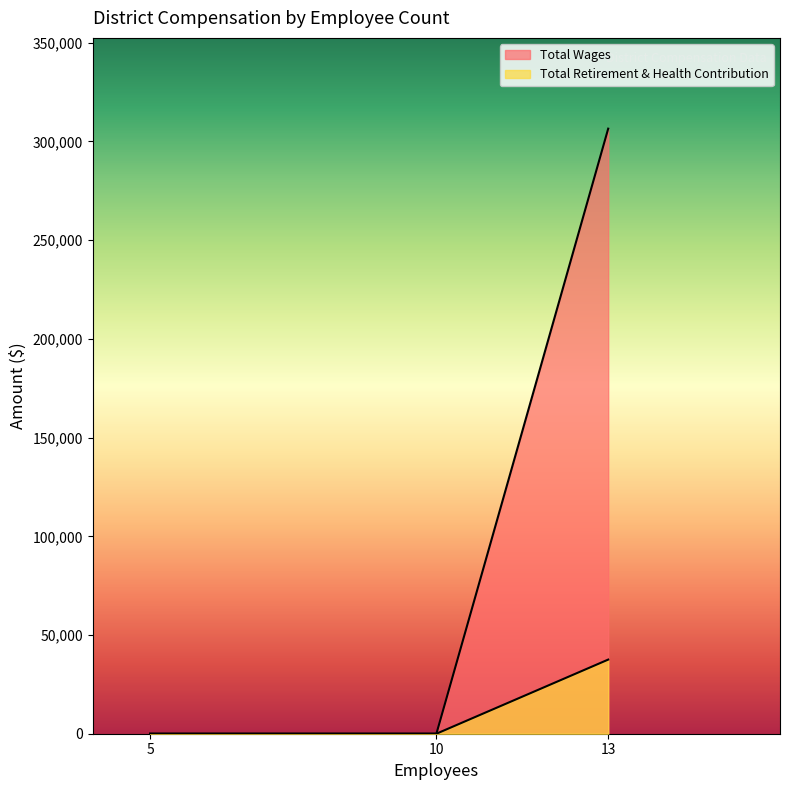

What is the sum of all Total Retirement & Health Contribution values?

37549